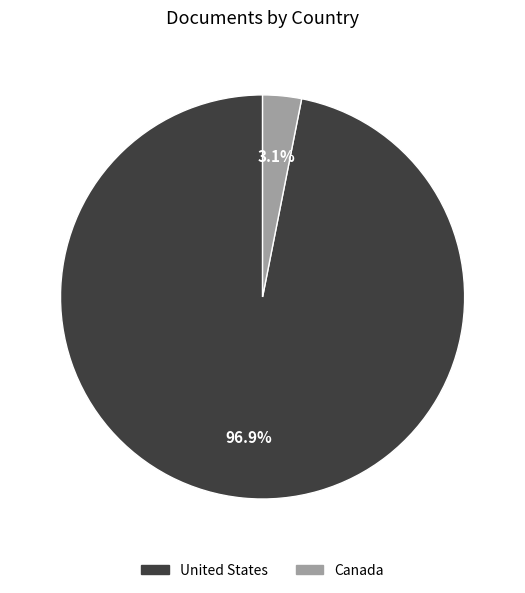

What is the smallest slice in the pie chart?

Canada